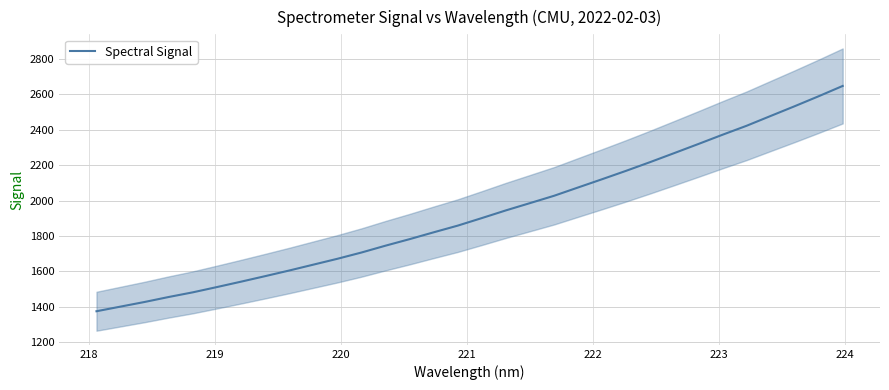

What is the lowest value of the Spectral Signal series?

1375.2